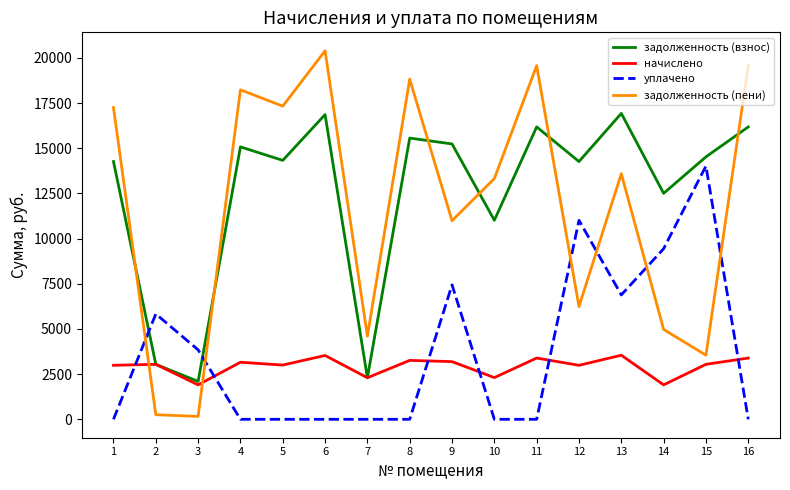

What is the difference between the начислено values at 3 and 11?

1483.3